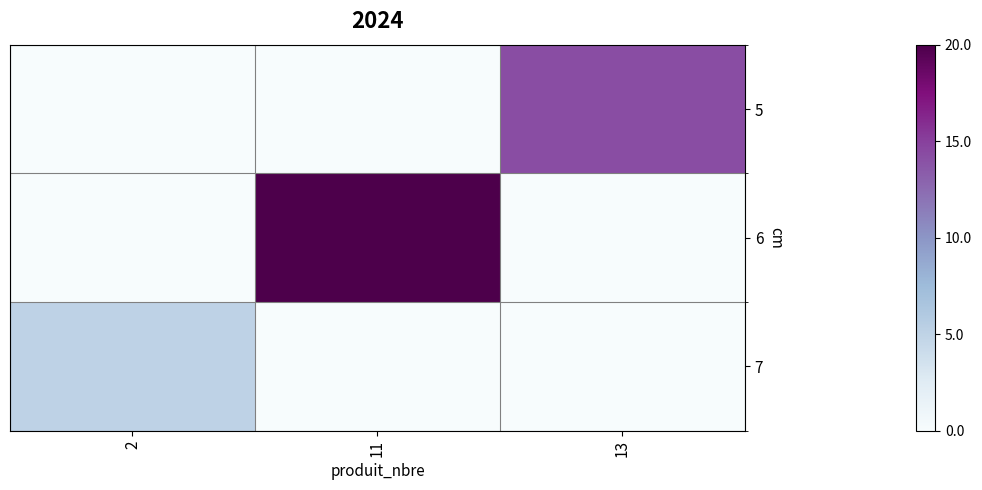

Which series has the largest range (max minus min)?

6